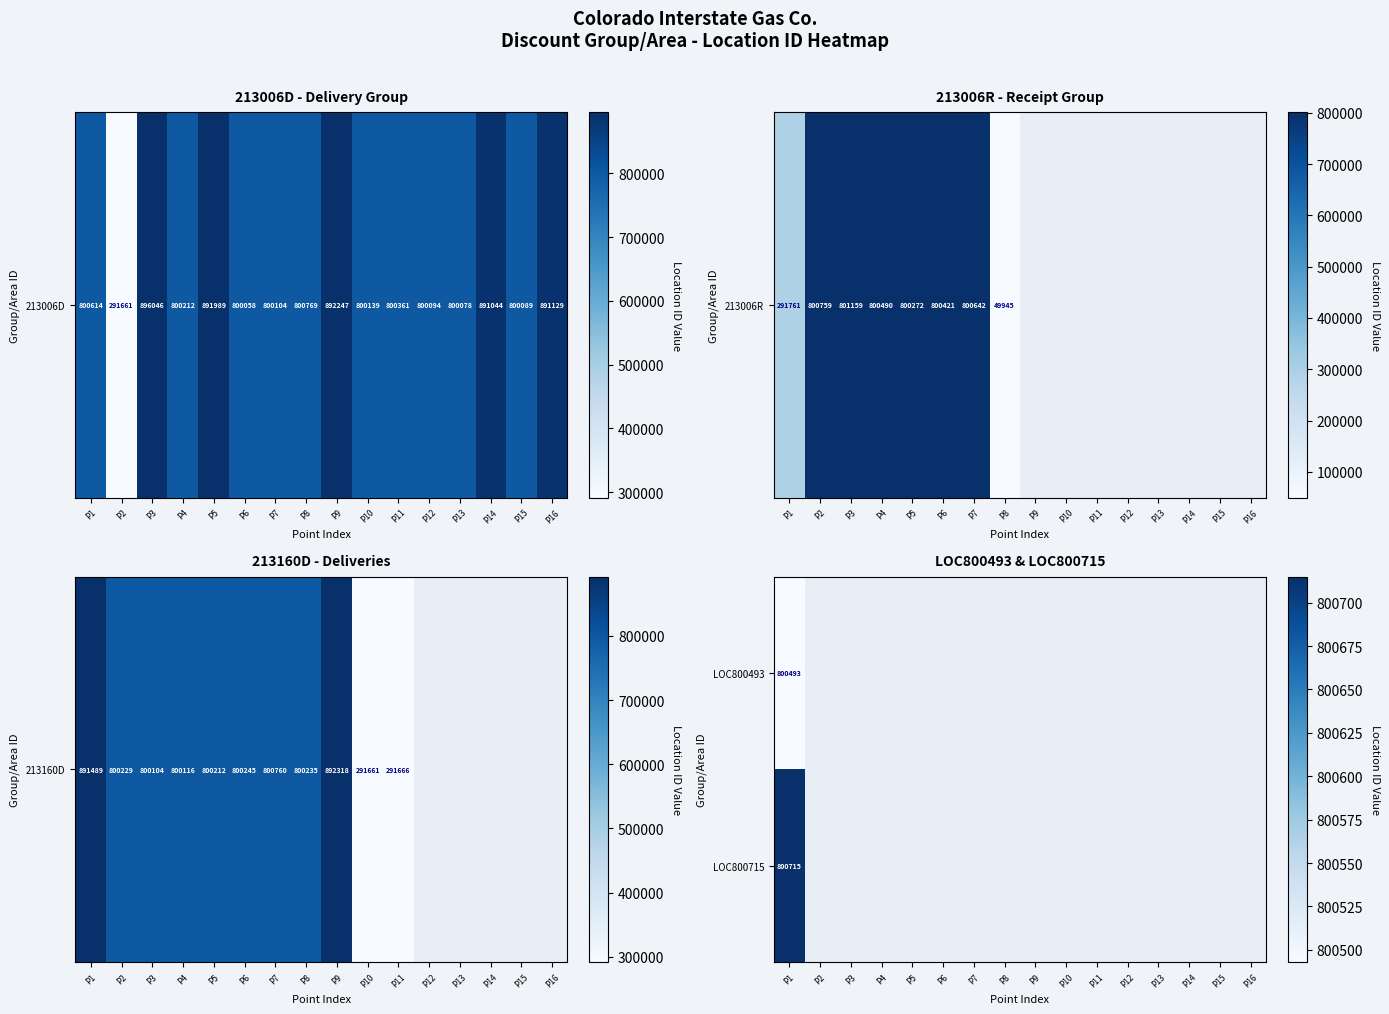

What is the spread (max minus min) of values at P1?

222